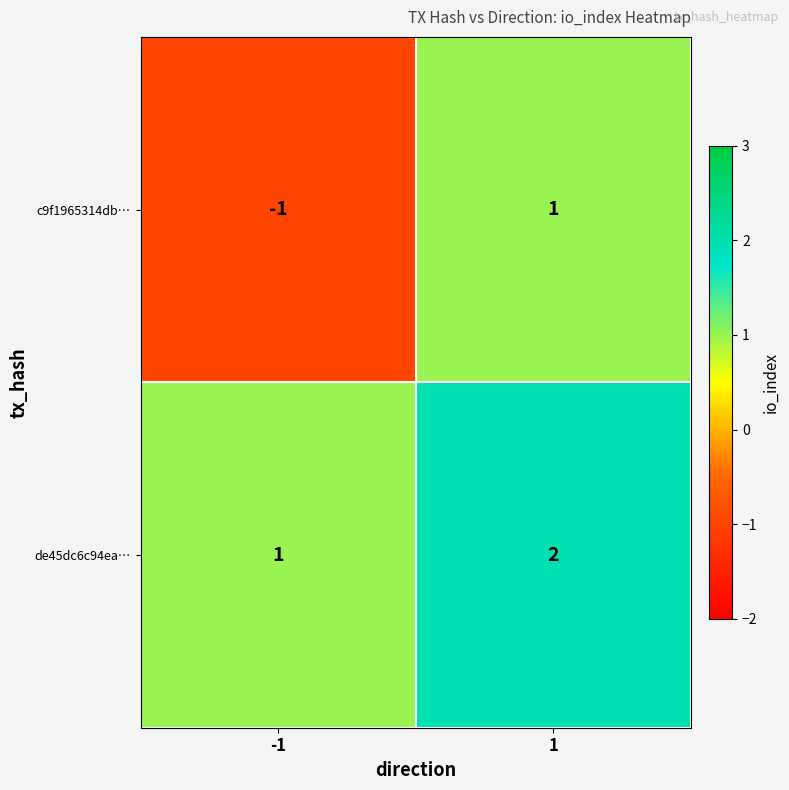

Rank the series at -1 from highest to lowest value.

de45dc6c94ea…, c9f1965314db…